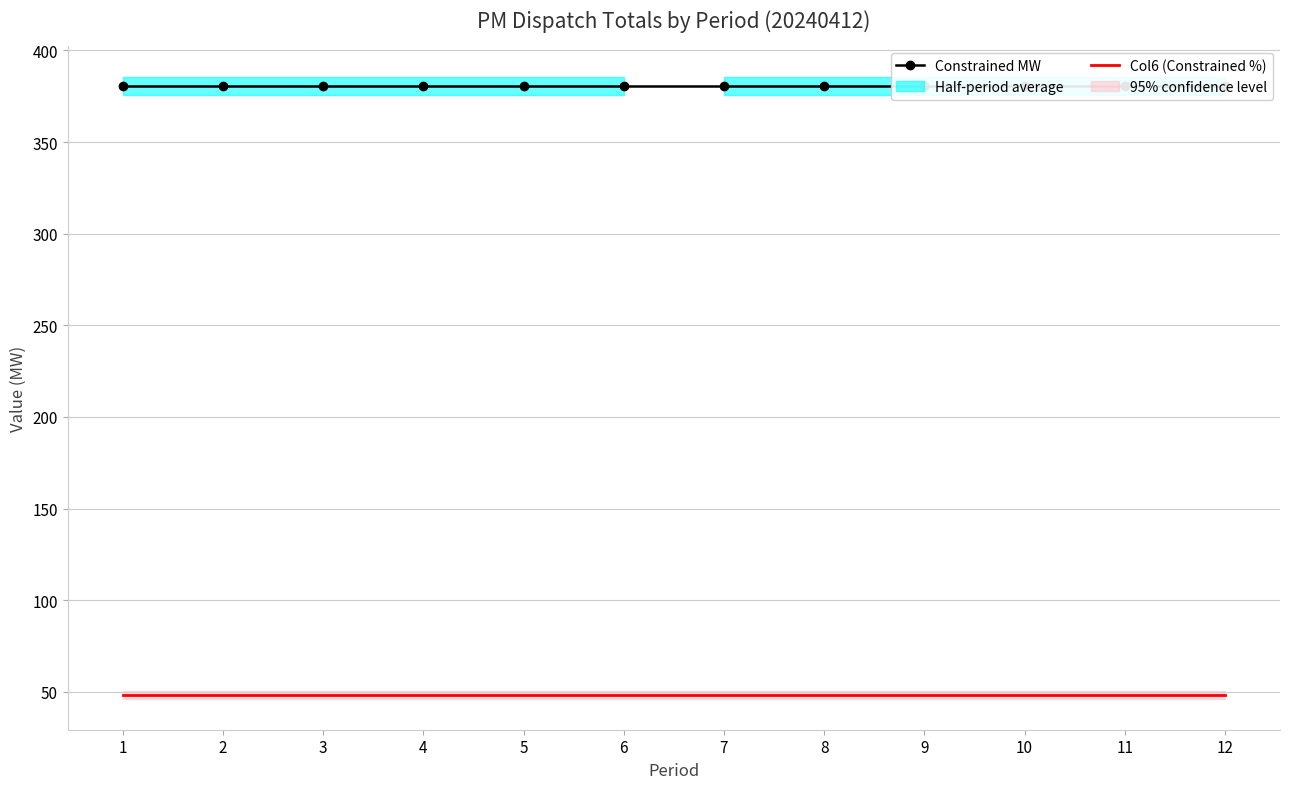

What is the minimum value for Constrained MW?

380.4